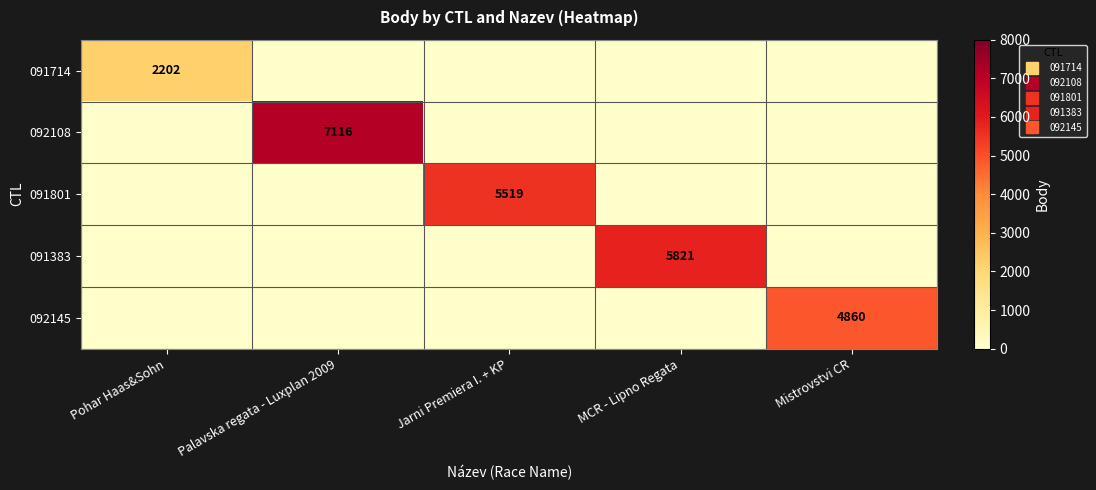

At which category is the sum across all series the highest?

Palavska regata - Luxplan 2009